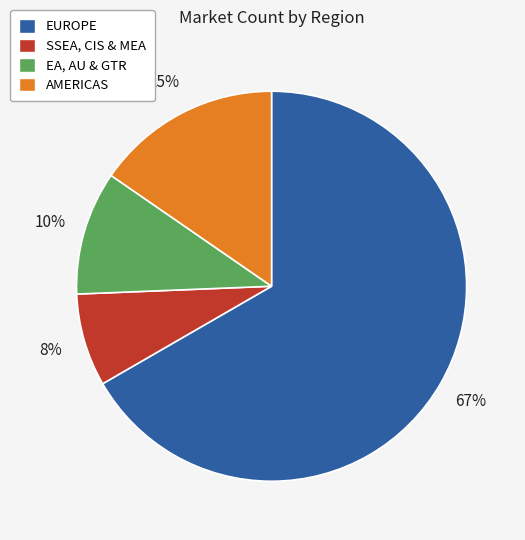

The EA, AU & GTR slice represents 10% of the pie. True or false?

True